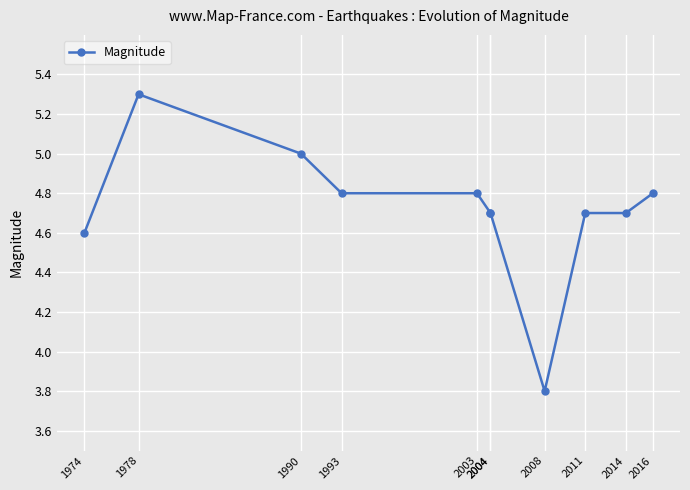

What is the smallest value displayed?

3.8